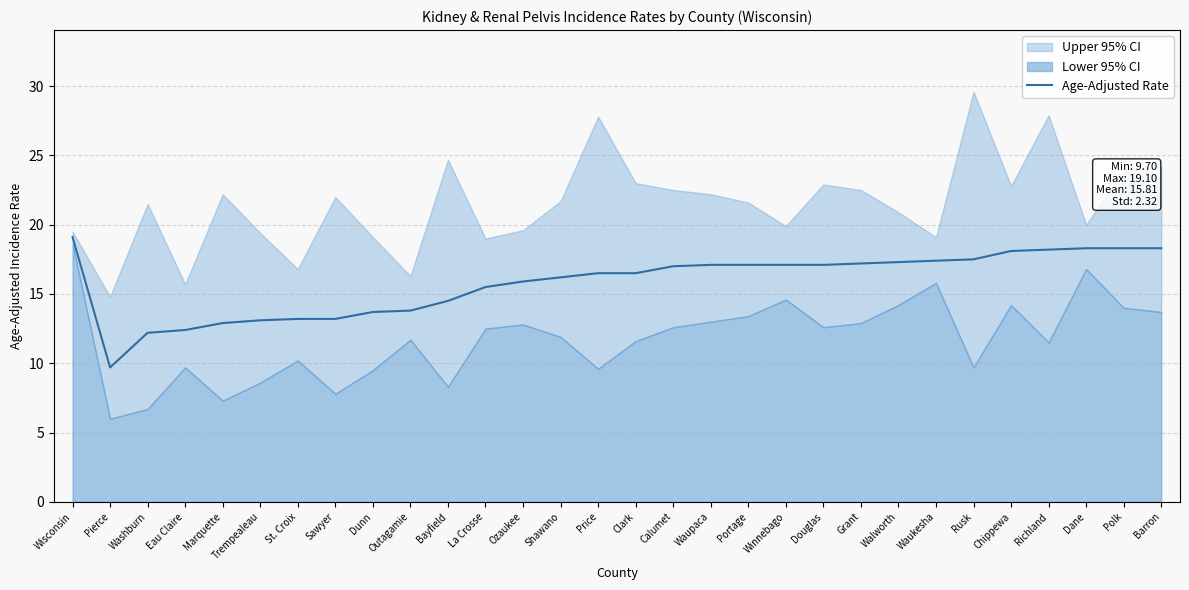

Rank the categories by value from lowest to highest.

Pierce, Washburn, Eau Claire, Marquette, Trempealeau, St. Croix, Sawyer, Dunn, Outagamie, Bayfield, La Crosse, Ozaukee, Shawano, Price, Clark, Calumet, Waupaca, Portage, Winnebago, Douglas, Grant, Walworth, Waukesha, Rusk, Chippewa, Richland, Dane, Polk, Barron, Wisconsin